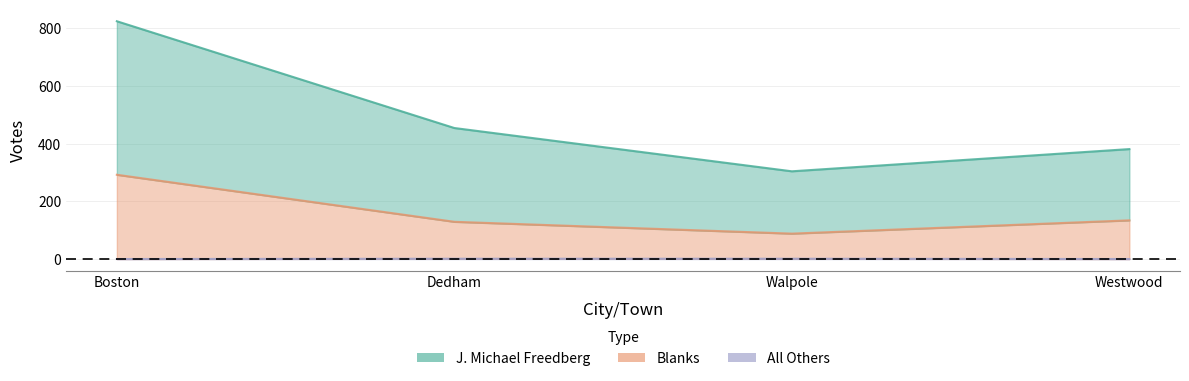

The value of J. Michael Freedberg at Westwood is 258. True or false?

False